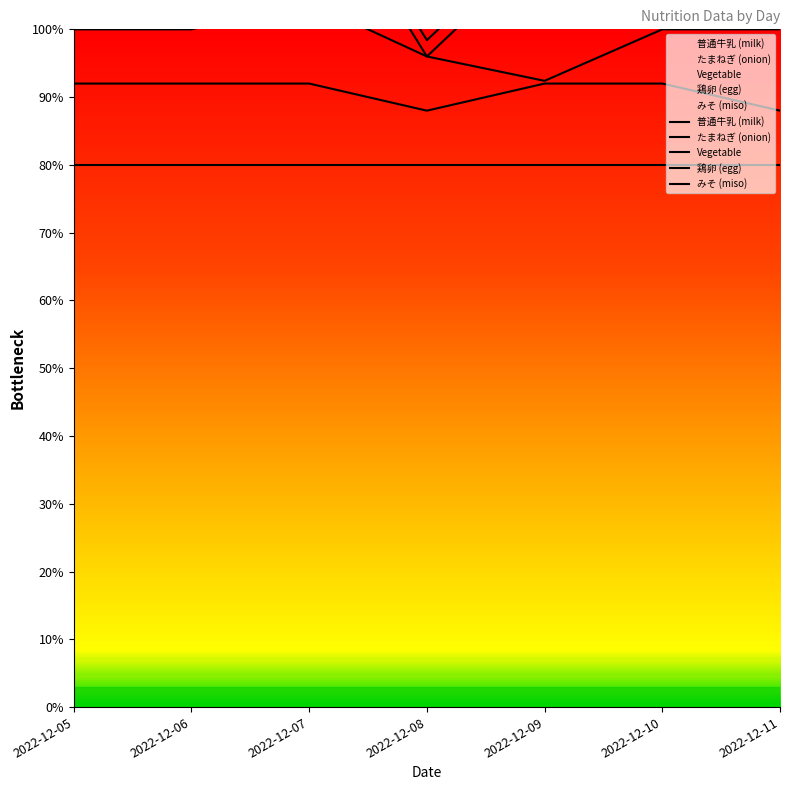

True or false: Series C and Series B intersect in this chart.

False